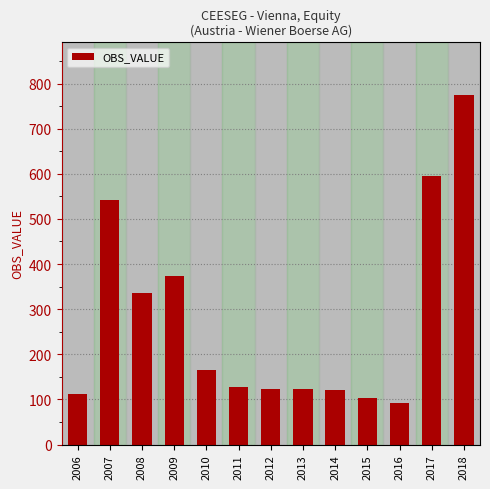

Which has a higher value, 2015 or 2012?

2012